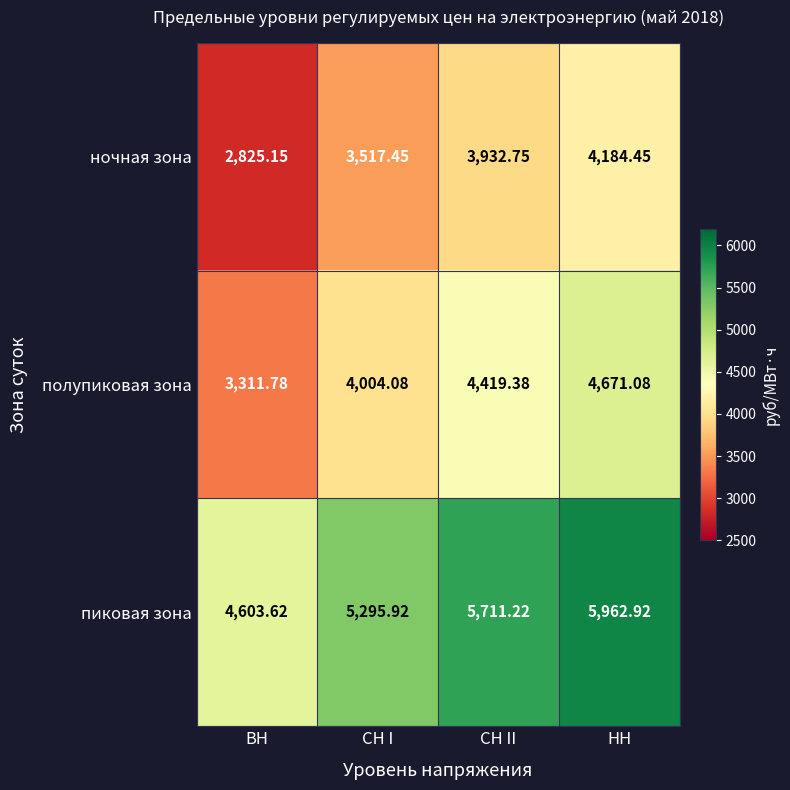

At which label is пиковая зона closest to 5283?

СН I